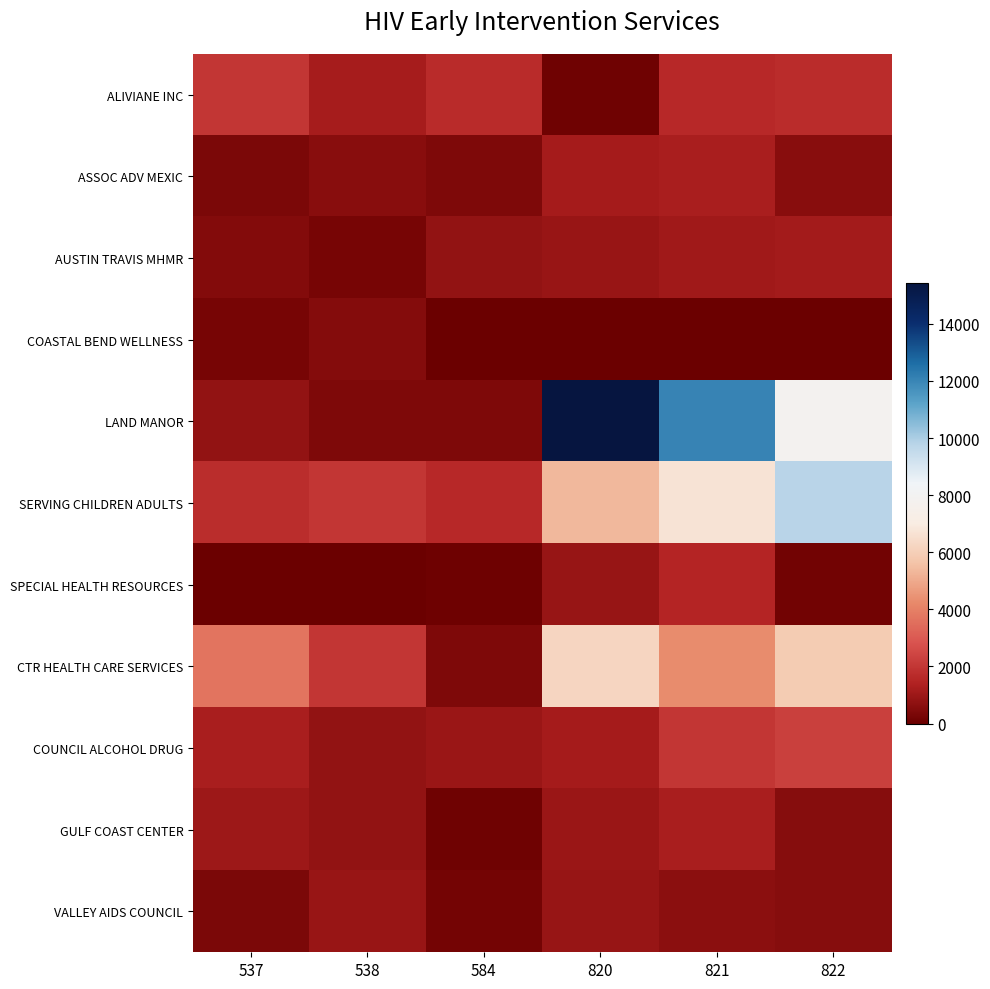

Between 537 and 821, which series saw the biggest shift?

LAND MANOR